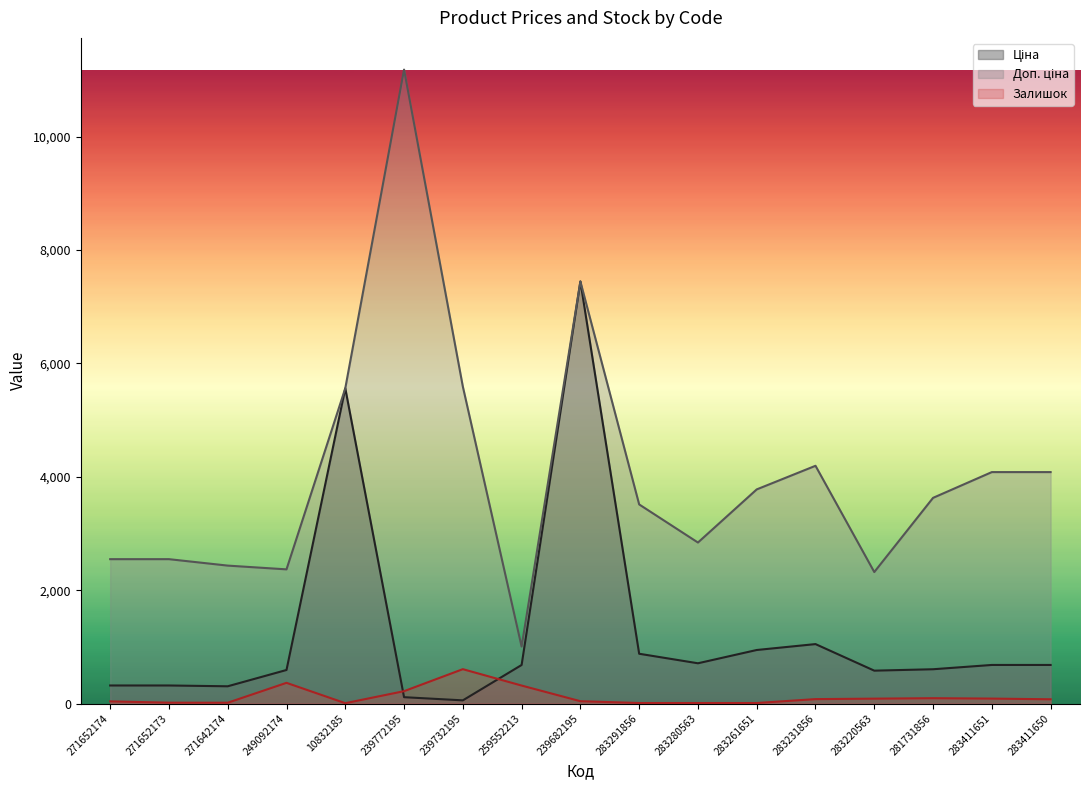

Which series has the widest spread of values?

Доп. ціна